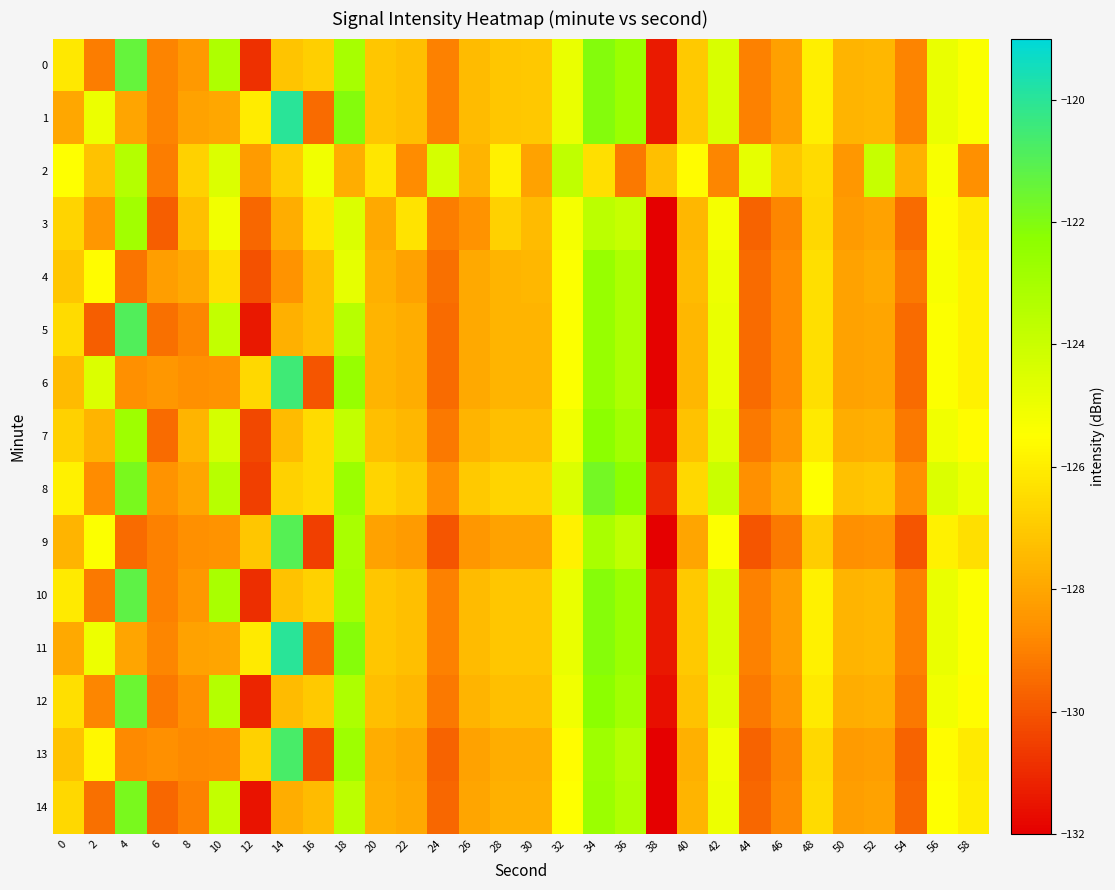

Which series has the largest total across all categories?

8